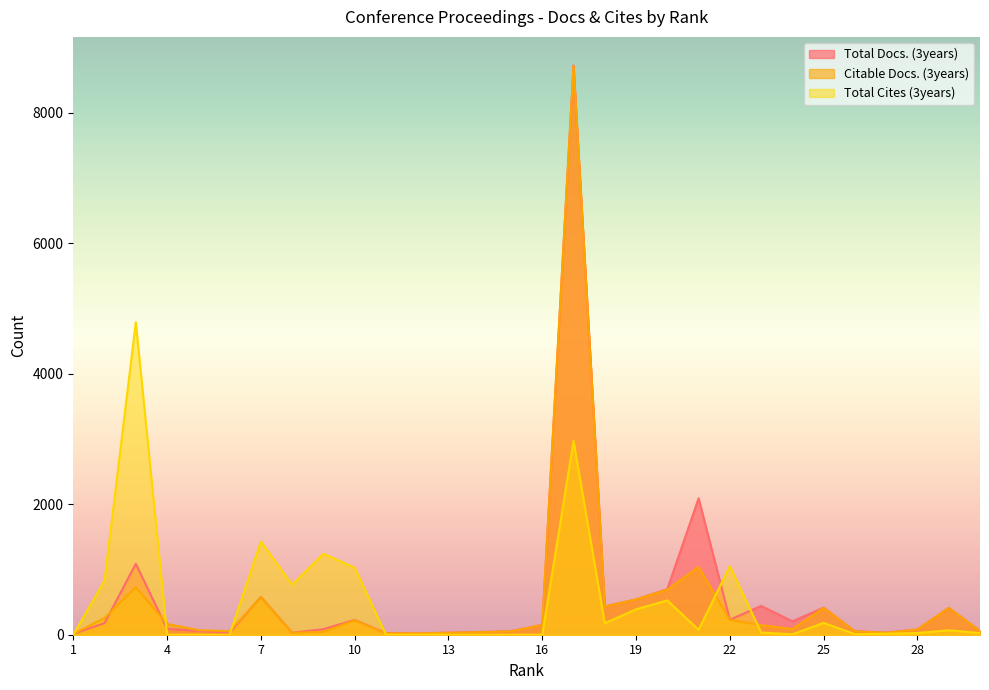

How many lines are shown in the chart?

3